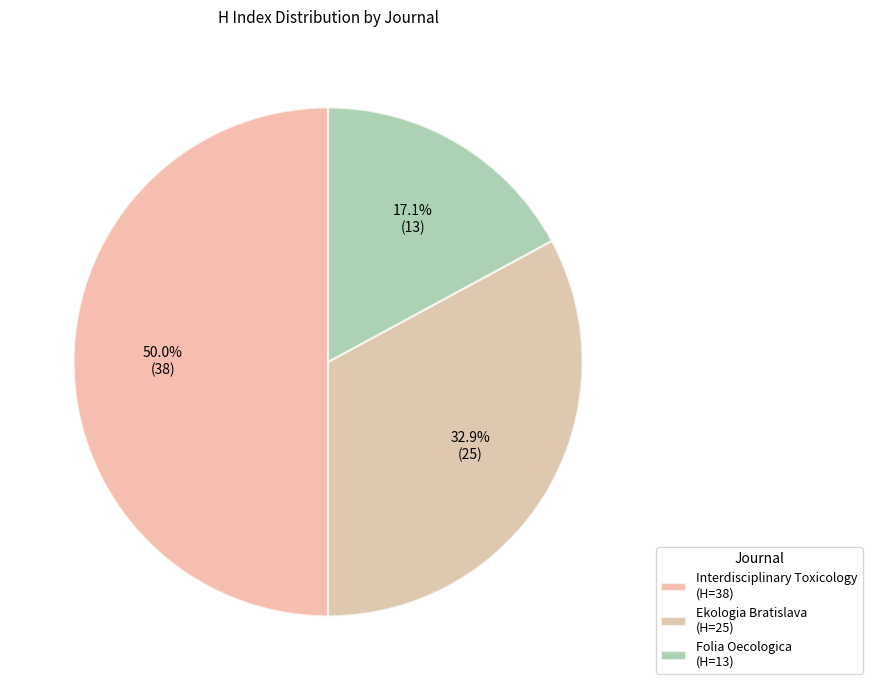

What percentage is the Interdisciplinary Toxicology slice, to the nearest percent?

50%